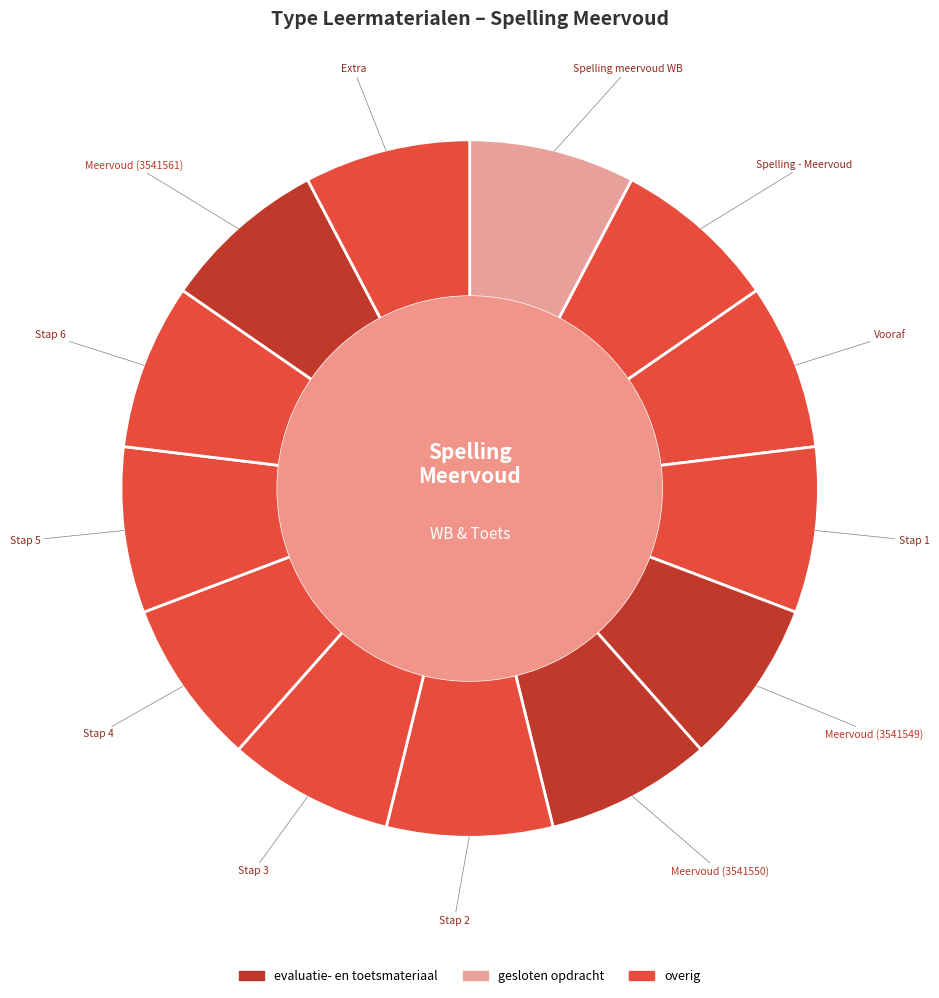

Is there any slice that represents more than half of the pie?

No